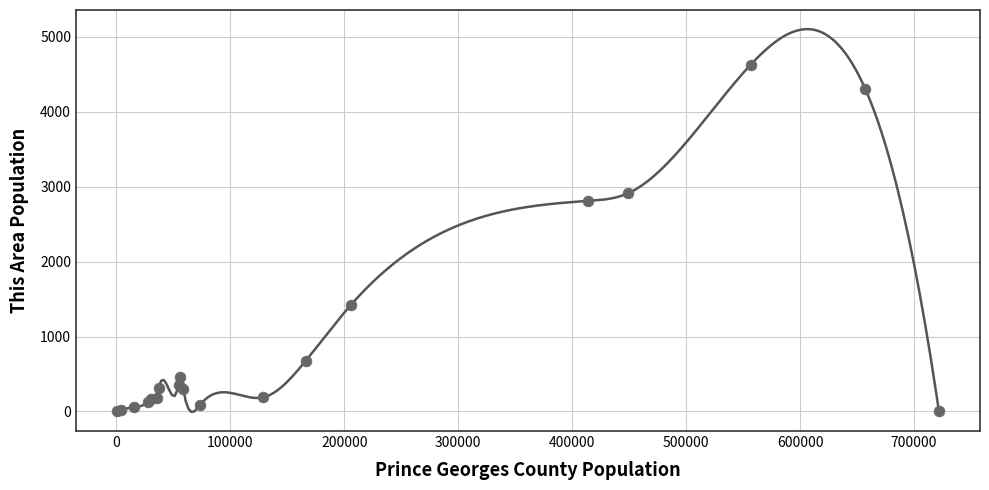

What Y value in the scatter plot is closest to 2315?

2809